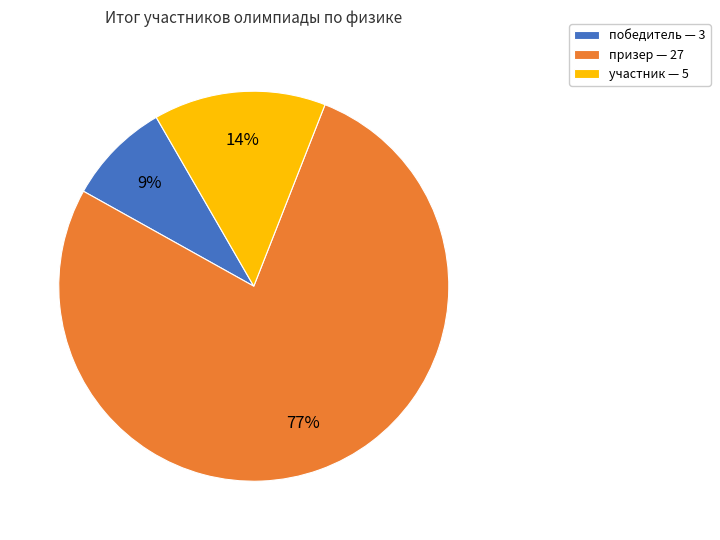

Does призер account for over 50% of the chart?

Yes